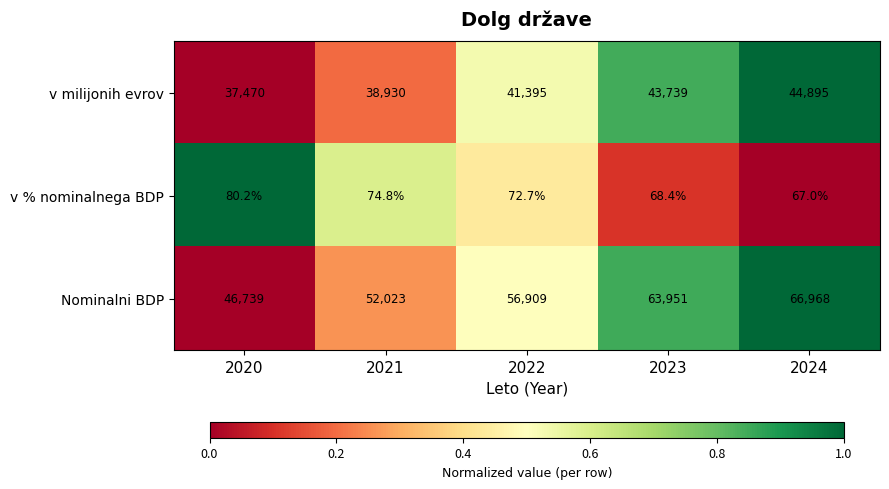

Reading left to right, what are all the values shown in this chart?

v milijonih evrov: 37470.0	38930.0	41395.0	43739.0	44895.0
v % nominalnega BDP: 80.2	74.8	72.7	68.4	67.0
Nominalni BDP: 46739.0	52023.0	56909.0	63951.0	66968.0